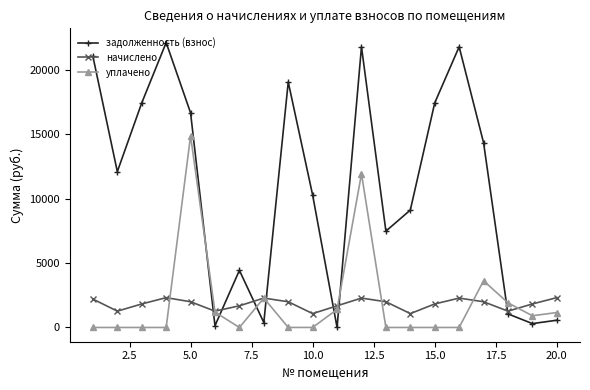

Does the chart have visible grid lines?

No